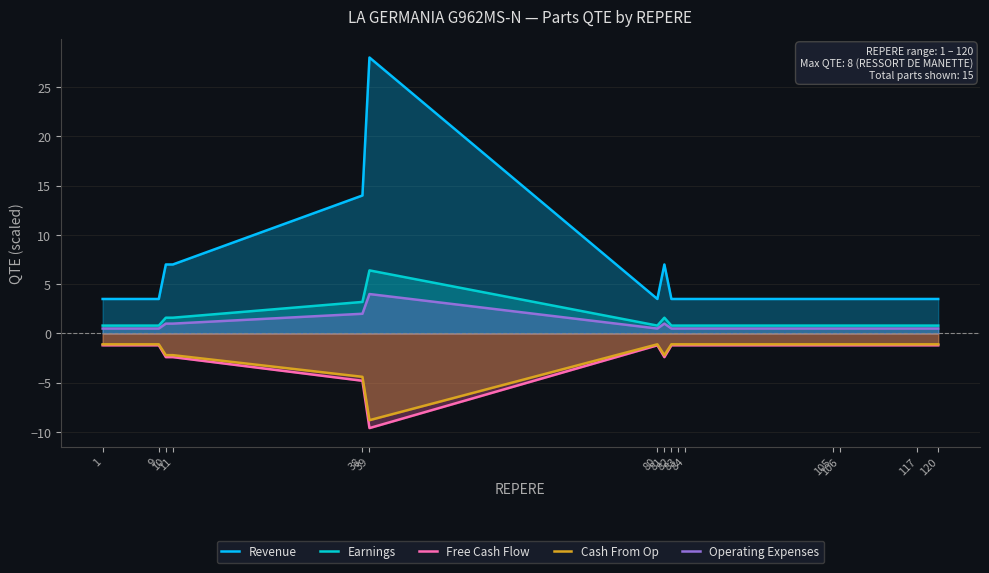

What is the lowest value of the Cash From Op series?

-8.8